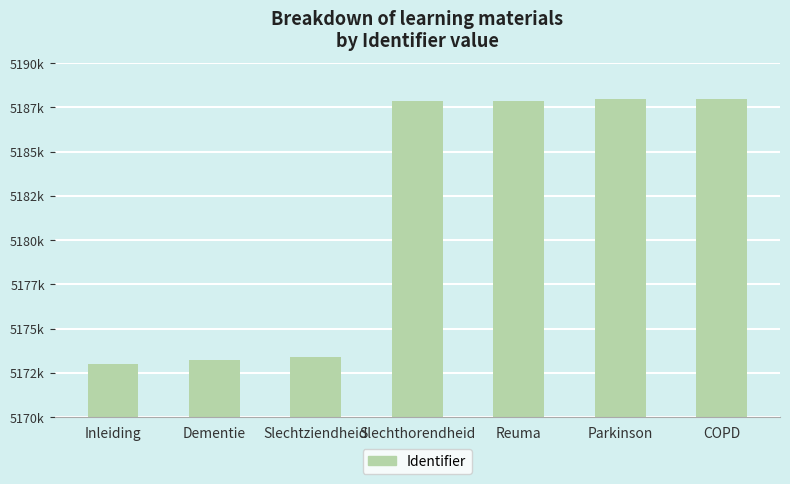

Does the chart contain any negative values?

No